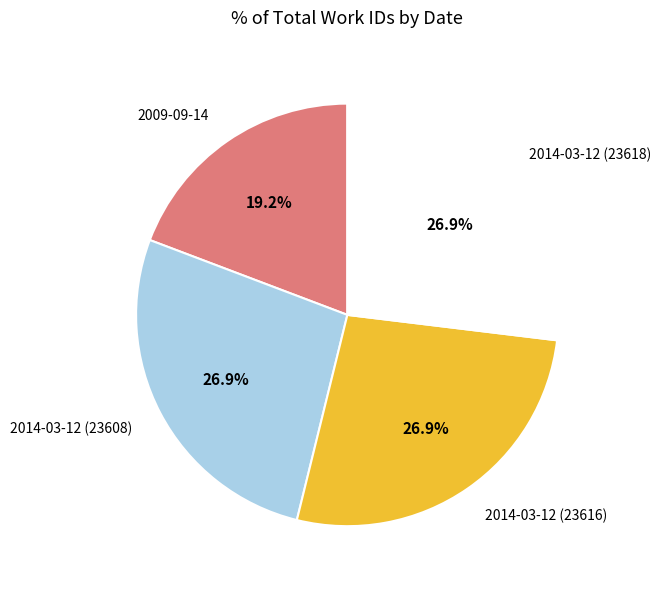

Is there any slice that represents more than half of the pie?

No